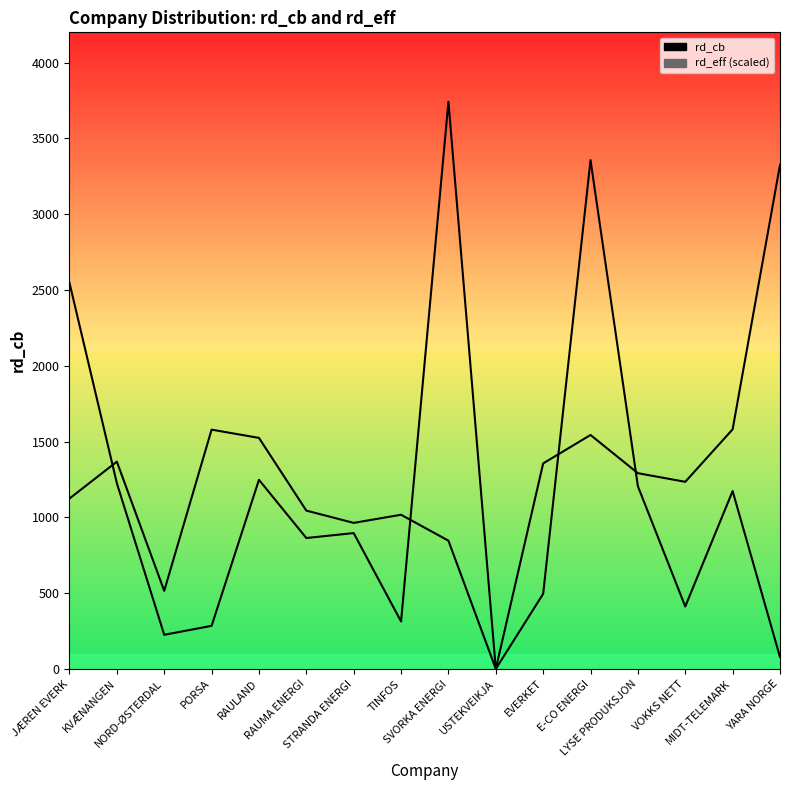

What is the label of the 5th point from the right?

E-CO ENERGI